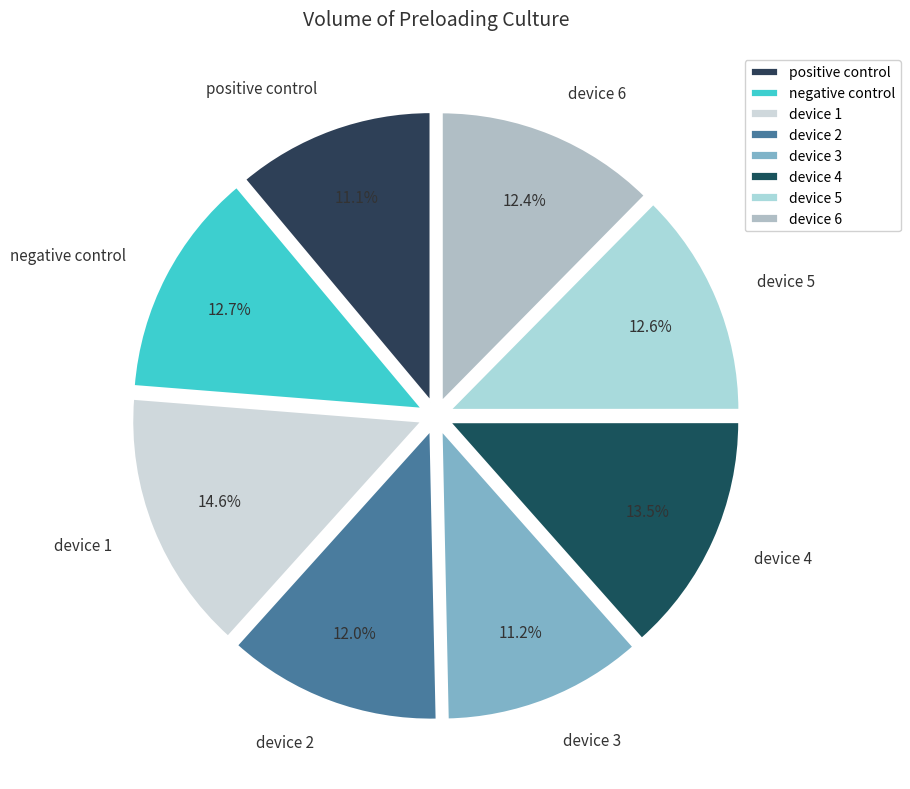

Is there any slice that represents more than half of the pie?

No